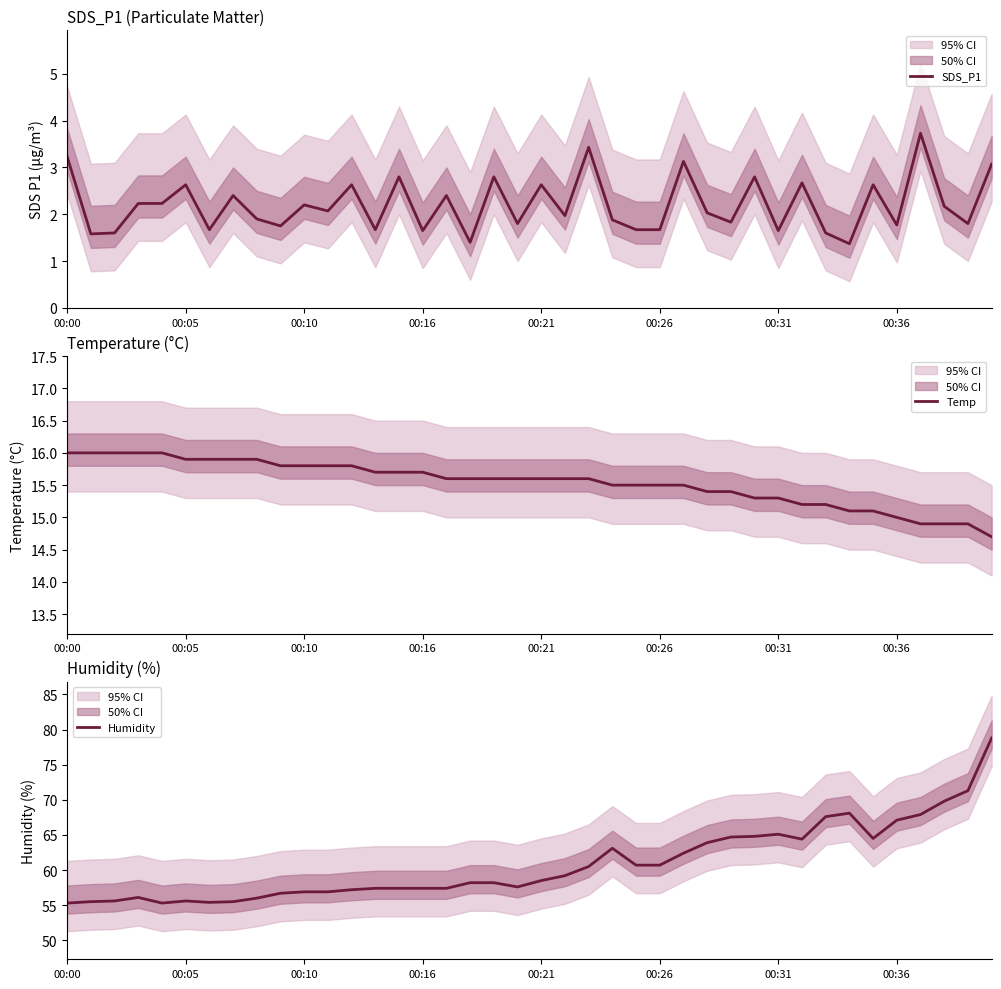

True or false: Temp and SDS_P1 intersect in this chart.

False